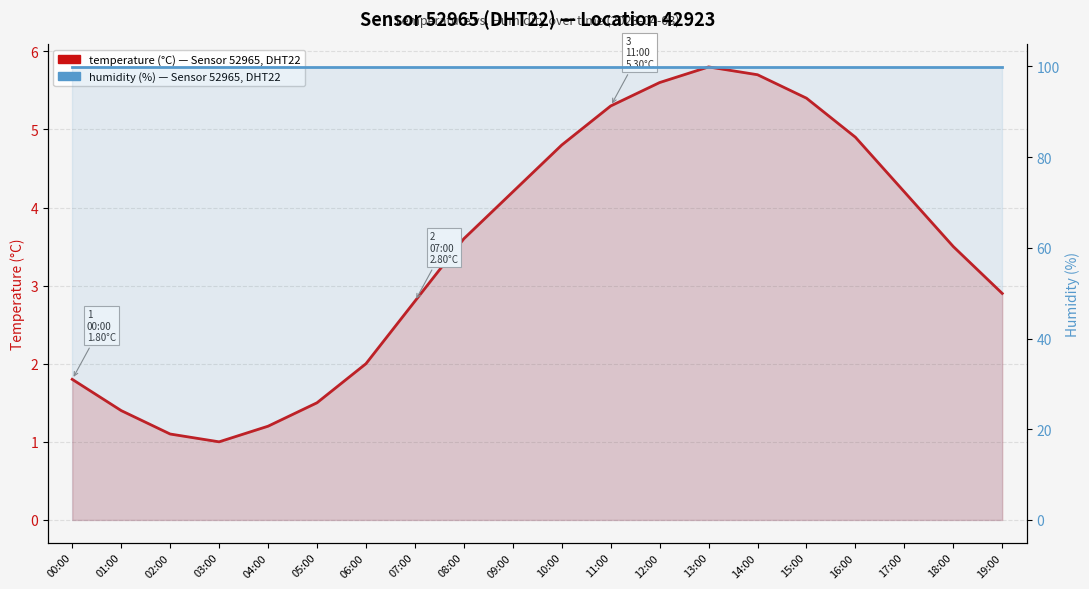

Reading left to right, extract all data points from this chart.

temperature (°C) — Sensor 52965, DHT22, Location 42923: 1.8	1.4	1.1	1.0	1.2	1.5	2.0	2.8	3.6	4.2	4.8	5.3	5.6	5.8	5.7	5.4	4.9	4.2	3.5	2.9
humidity (%) — Sensor 52965, DHT22, Location 42923: 99.9	99.9	99.9	99.9	99.9	99.9	99.9	99.9	99.9	99.9	99.9	99.9	99.9	99.9	99.9	99.9	99.9	99.9	99.9	99.9